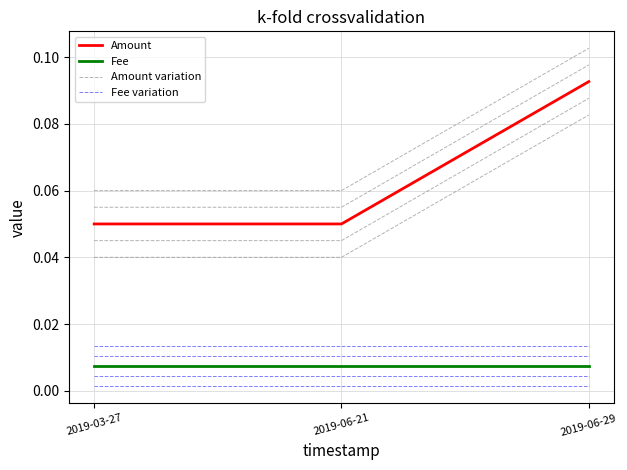

Which series changed the most between 2019-06-21 and 2019-06-29?

Amount variation